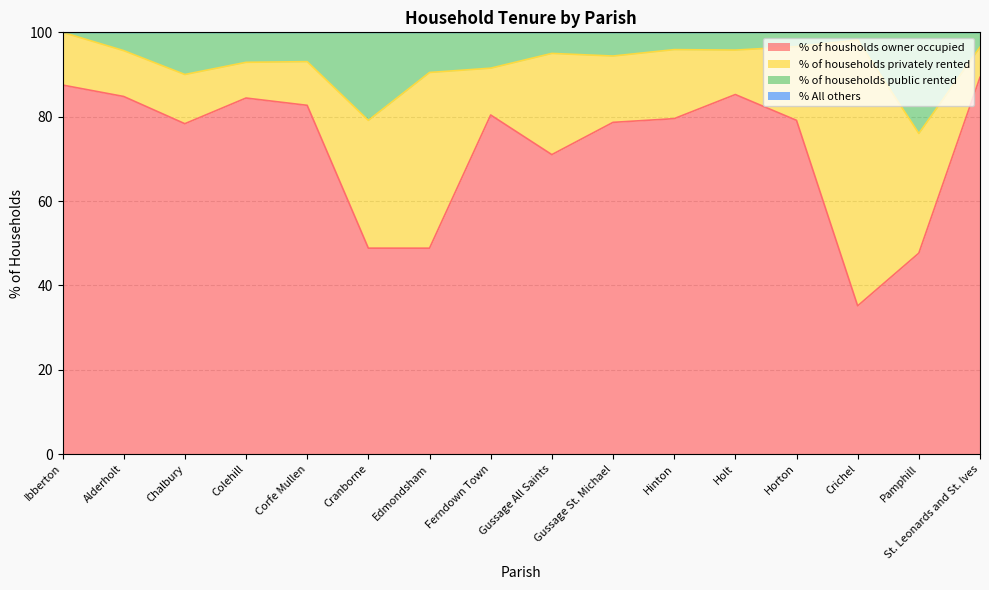

Between Corfe Mullen and Gussage St. Michael, which is larger?

Corfe Mullen